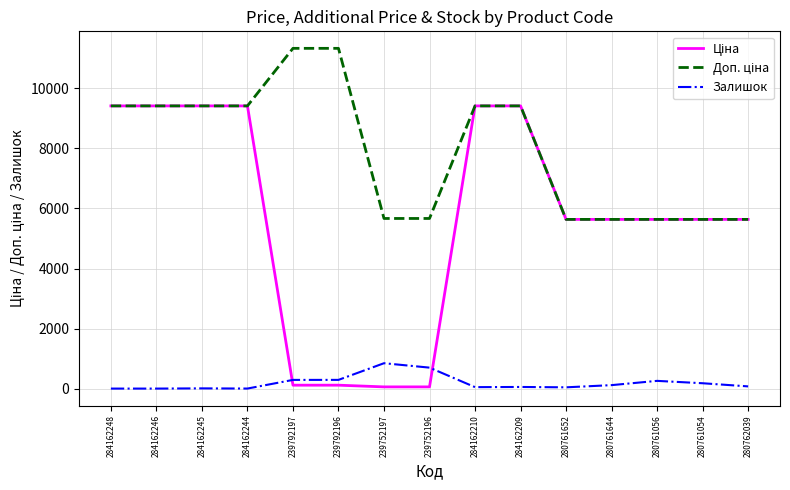

The Залишок series shows 48.0 at 284162210. True or false?

True